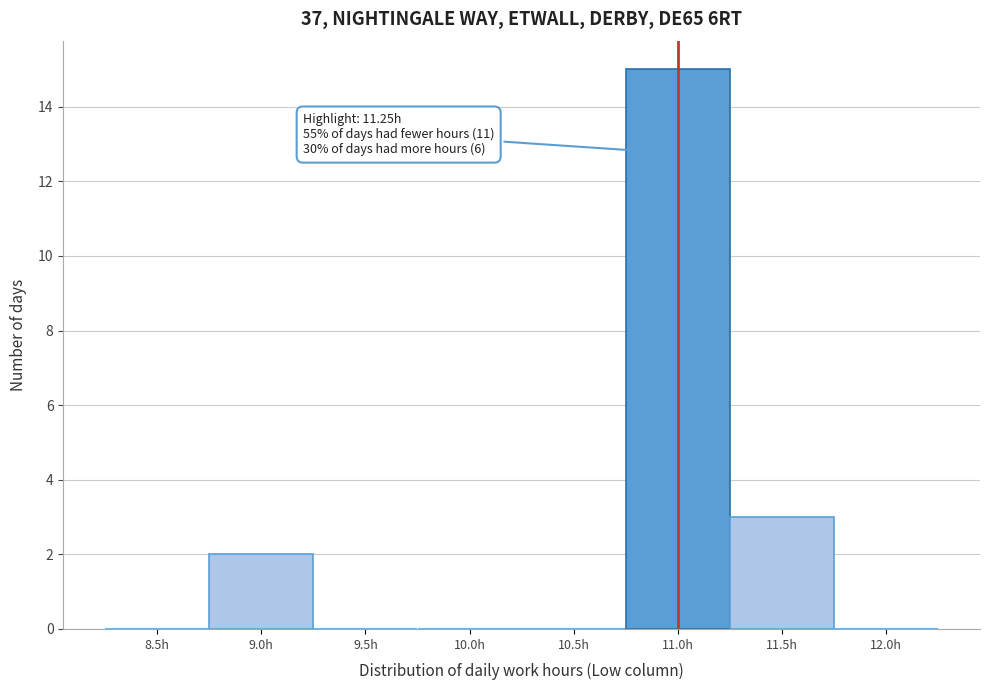

Reading left to right, list all the values displayed in this chart.

8.5h=0	9.0h=2	9.5h=0	10.0h=0	10.5h=0	11.0h=15	11.5h=3	12.0h=0